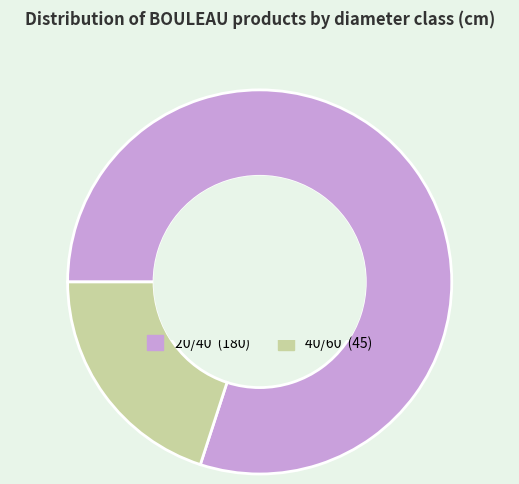

Count the number of slices in the pie.

2